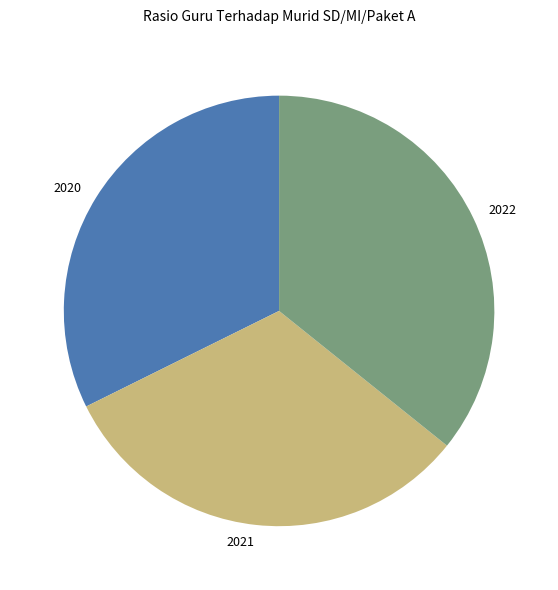

The 2020 slice represents 22% of the pie. True or false?

False